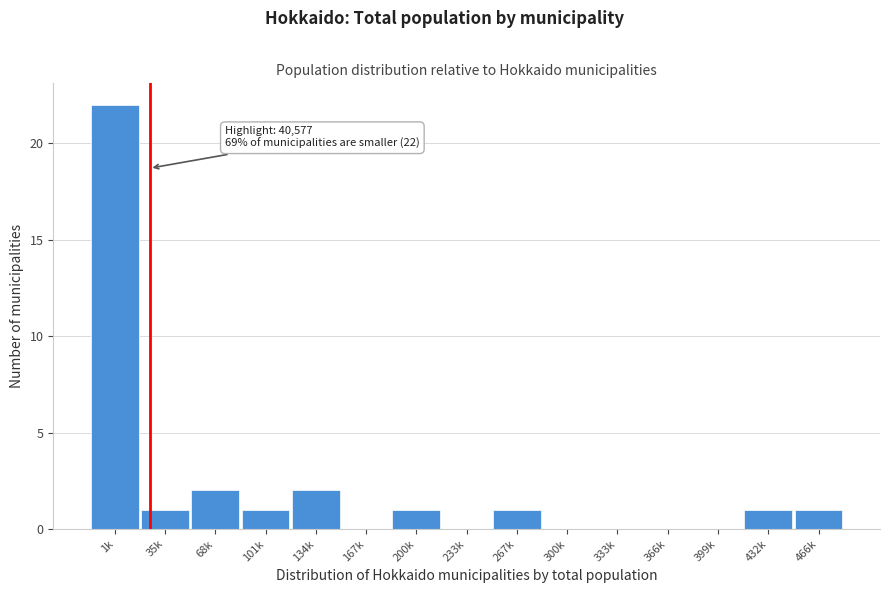

Reading right to left, transcribe all the data shown in this chart.

466k=1	432k=1	399k=0	366k=0	333k=0	300k=0	267k=1	233k=0	200k=1	167k=0	134k=2	101k=1	68k=2	35k=1	1k=22